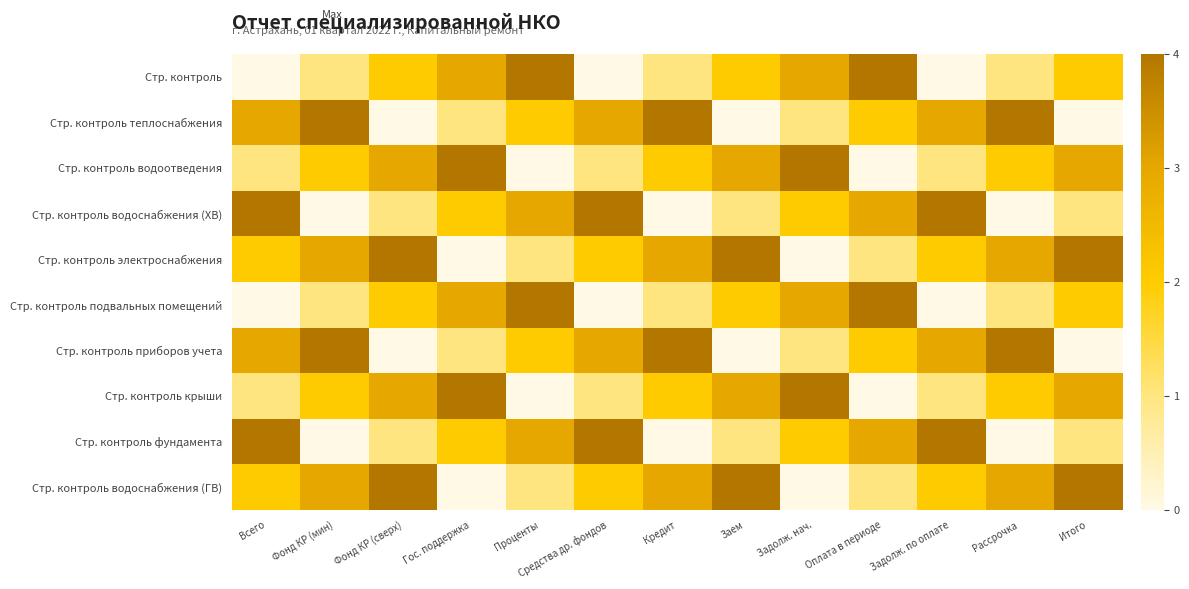

Between Фонд КР (мин) and Проценты, which is larger?

Проценты